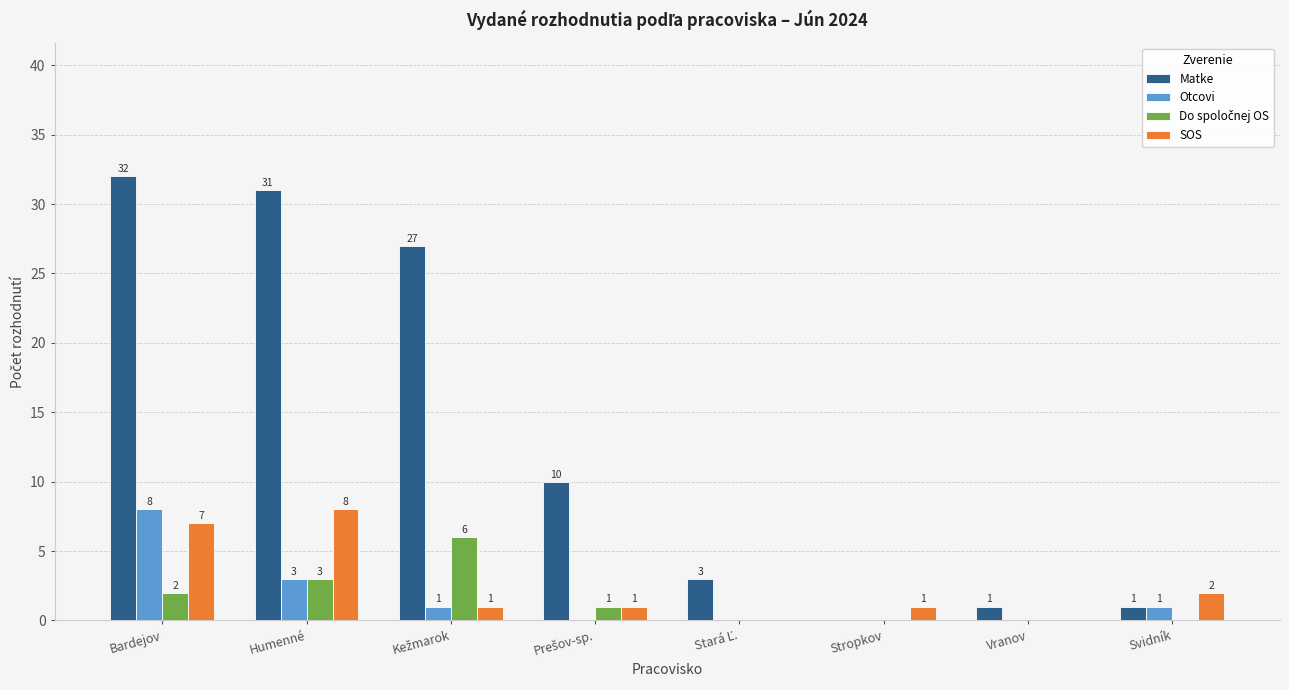

What is the sum of all SOS values?

20